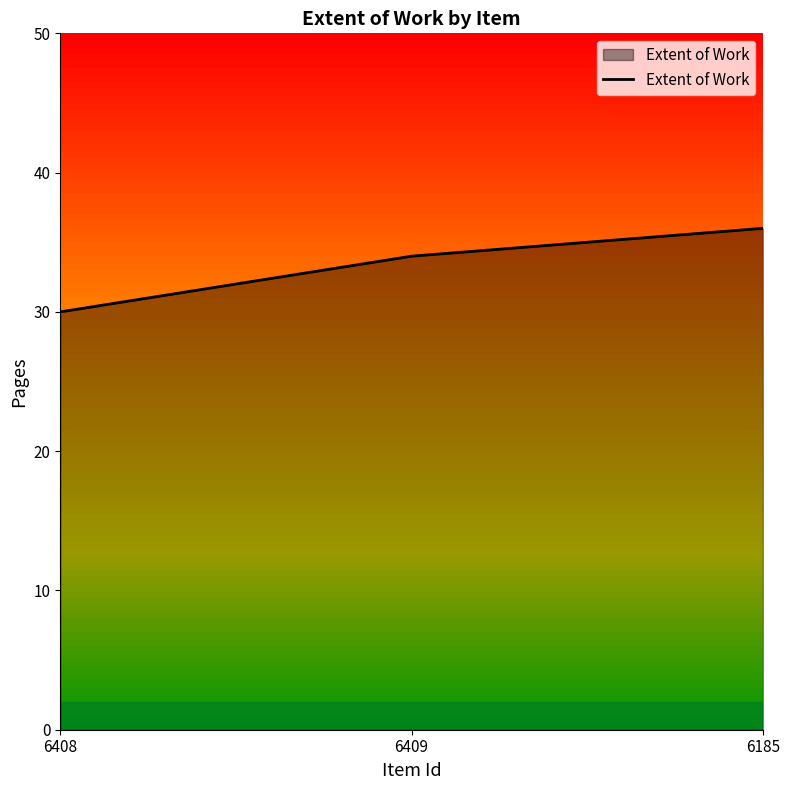

How many distinct data groups are displayed?

1